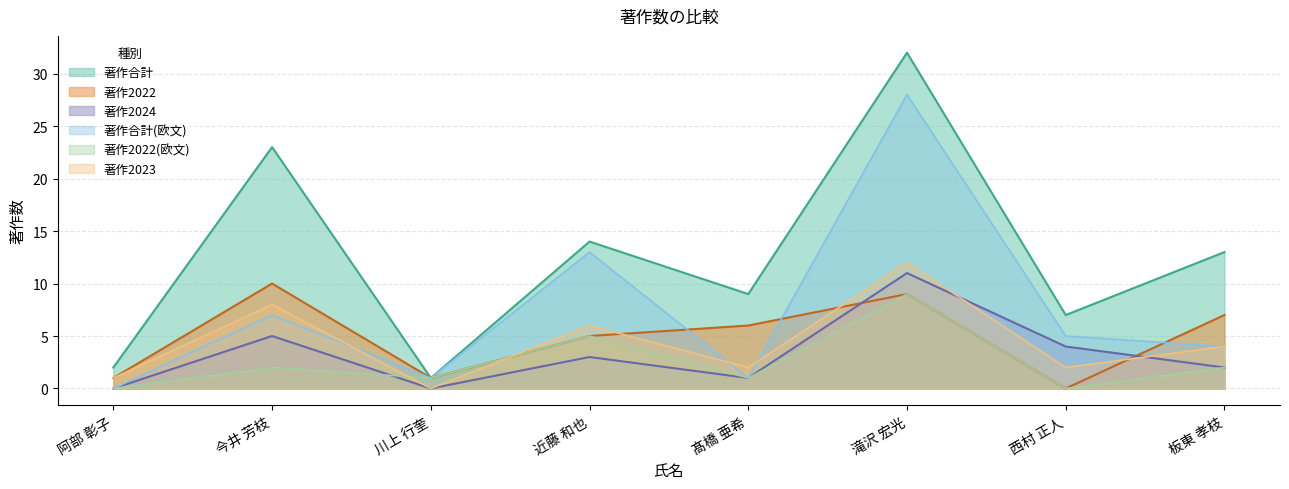

Rank the series at 髙橋 亜希 from lowest to highest value.

著作2024, 著作合計(欧文), 著作2022(欧文), 著作2023, 著作2022, 著作合計